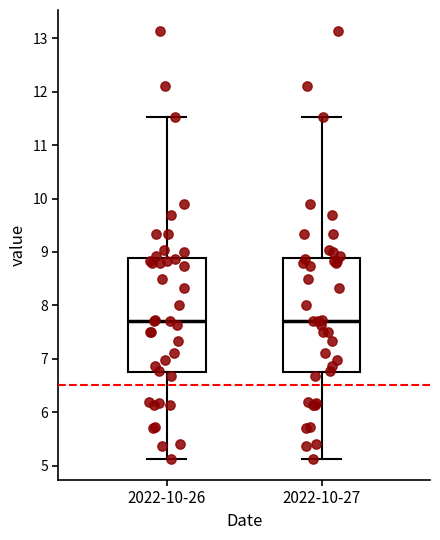

Reading left to right, transcribe this box plot: for each box, give where its median line is, the range the box spans, and where its two whiskers end, as read against the y-axis. The values are not printed on the chart, so give them approximately, as read against the axis.

2022-10-26: median 7.7, box 6.7 to 8.9, whiskers 5.1 to 11.5
2022-10-27: median 7.7, box 6.7 to 8.9, whiskers 5.1 to 11.5